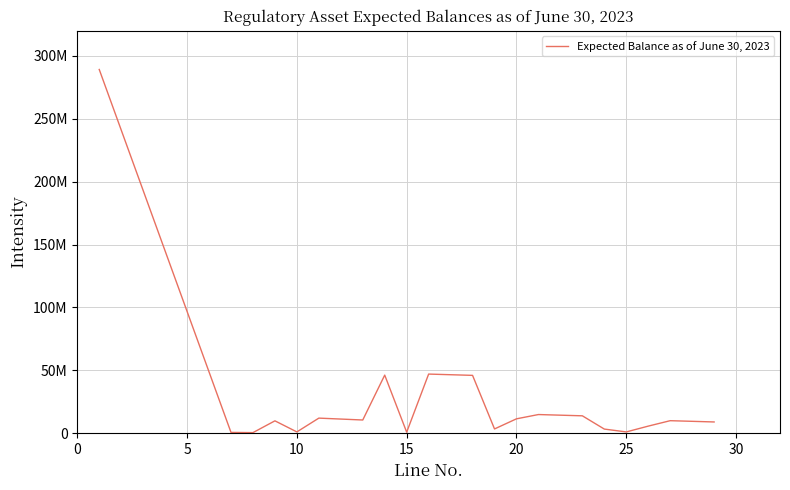

Reading right to left, extract all data points from this chart.

8954501.7	9966977.7	5643197.4	1028325.8	3295454.5	13838283.5	14850759.5	11449177.1	3401582.4	45996002.9	47025791.8	826494.7	46199297.1	10509844.0	12008426.0	1043892.0	9843199.0	474856.0	646479.0	289193516.6